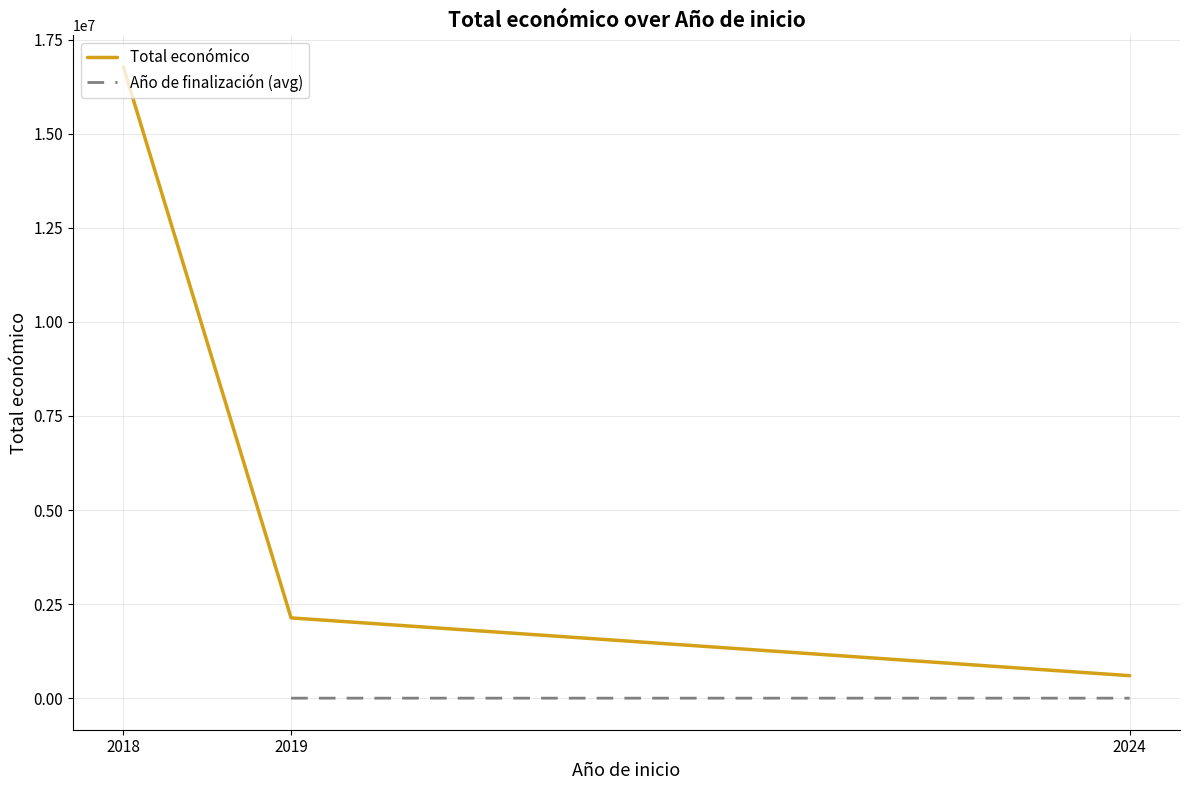

What is the approximate value of Total económico at 2024?

599262